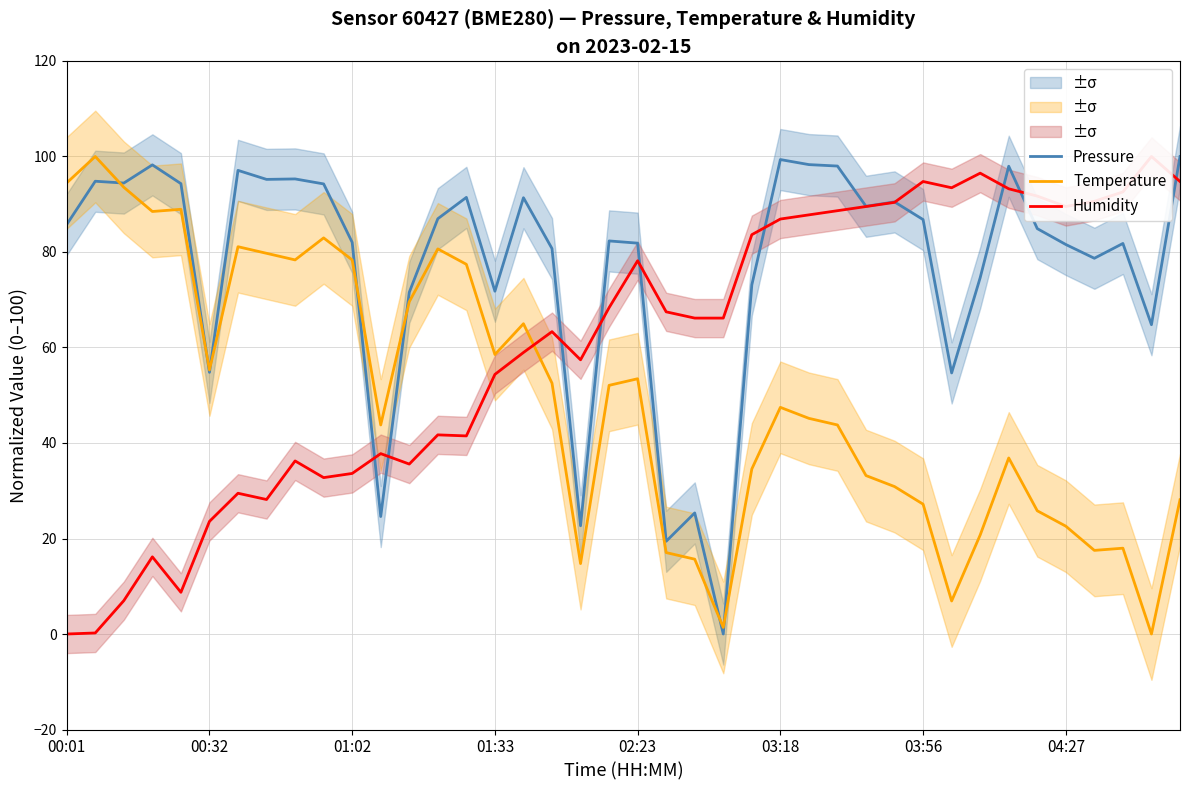

Is this an area chart (filled region under the line)?

No